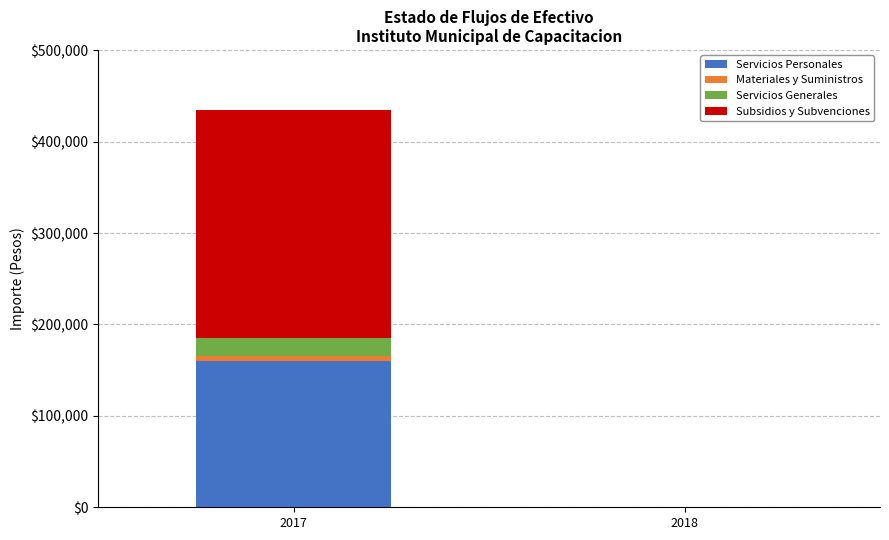

Reading left to right, transcribe the values for Servicios Personales.

2017=160066.6	2018=0.0